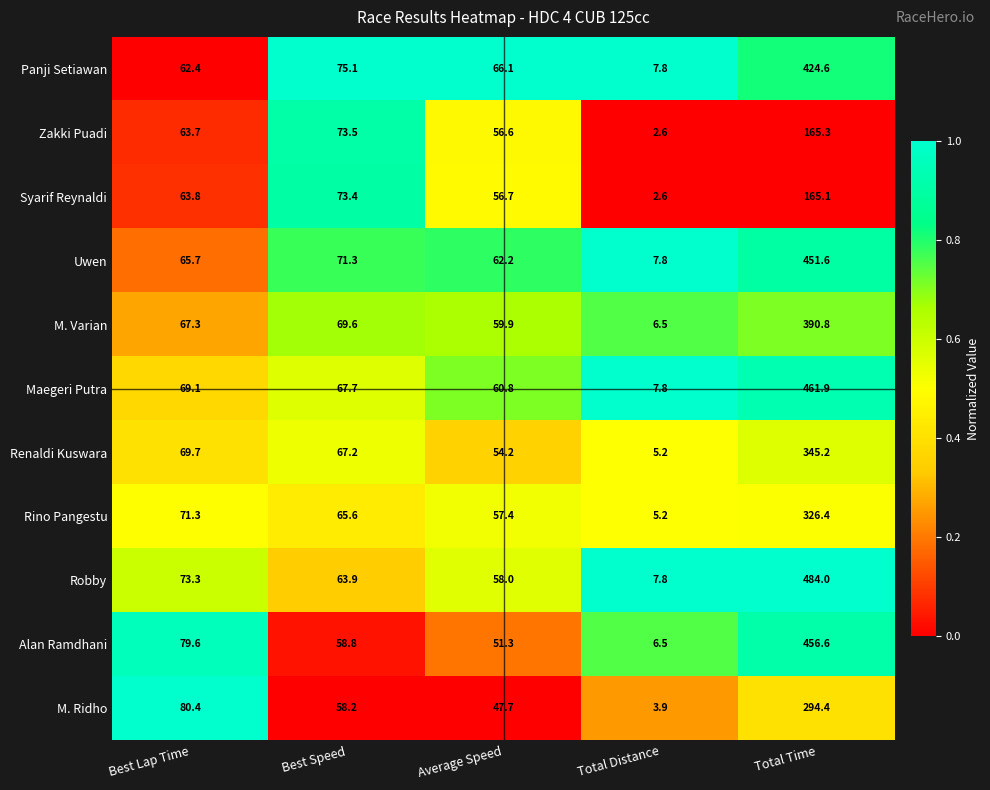

Count the number of data series in this chart.

11